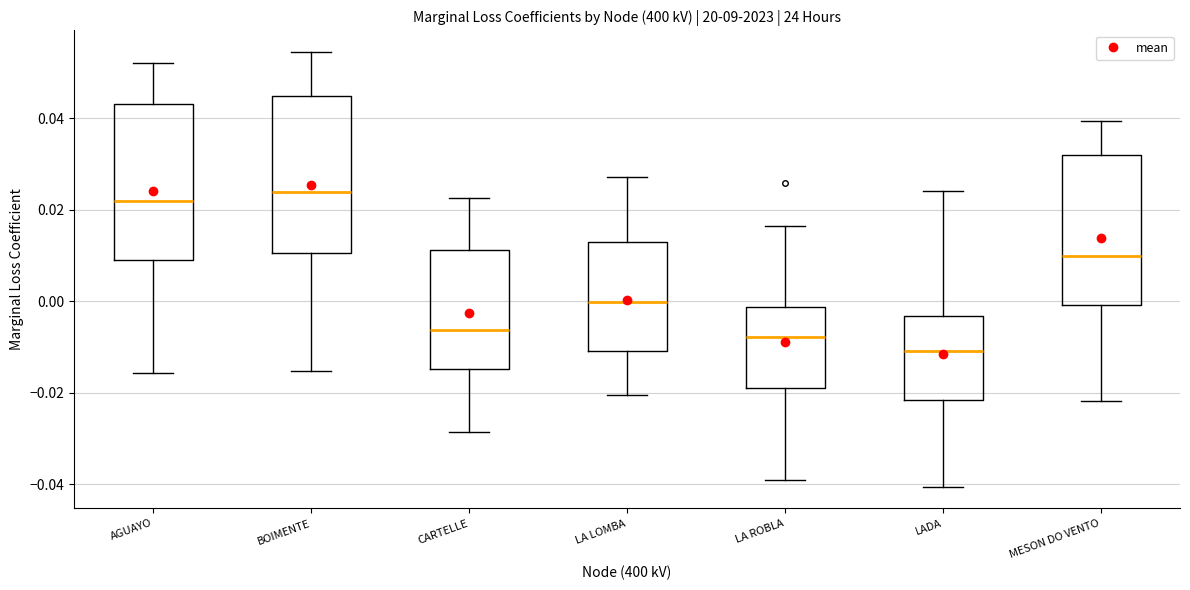

Reading left to right, transcribe this box plot: for each box, give where its median line is, the range the box spans, and where its two whiskers end, as read against the y-axis. The values are not printed on the chart, so give them approximately, as read against the axis.

AGUAYO: median 0.022, box 0.008 to 0.044, whiskers -0.016 to 0.052
BOIMENTE: median 0.024, box 0.010 to 0.044, whiskers -0.016 to 0.054
CARTELLE: median -0.006, box -0.014 to 0.012, whiskers -0.028 to 0.022
LA LOMBA: median 0.000, box -0.010 to 0.014, whiskers -0.020 to 0.028
LA ROBLA: median -0.008, box -0.018 to -0.002, whiskers -0.040 to 0.016
LADA: median -0.010, box -0.022 to -0.004, whiskers -0.040 to 0.024
MESON DO VENTO: median 0.010, box 0.000 to 0.032, whiskers -0.022 to 0.040